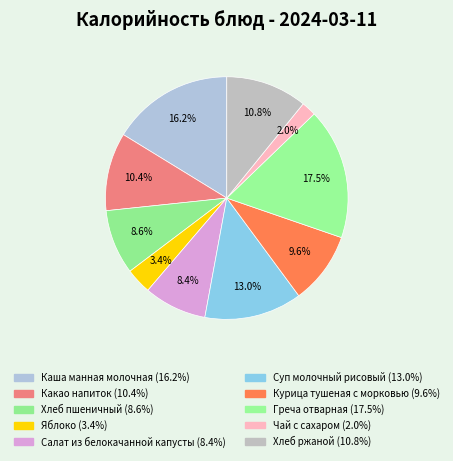

Which category has the smallest portion of the pie?

Чай с сахаром